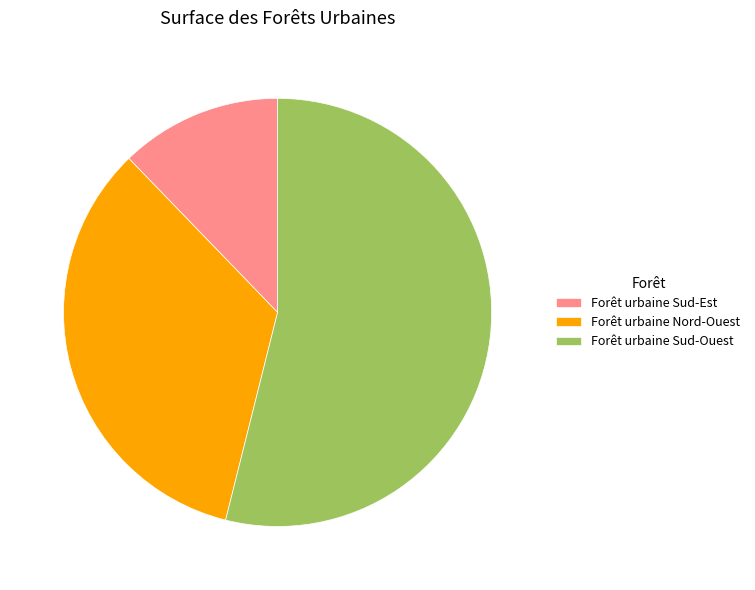

The Forêt urbaine Sud-Ouest slice represents 64% of the pie. True or false?

False